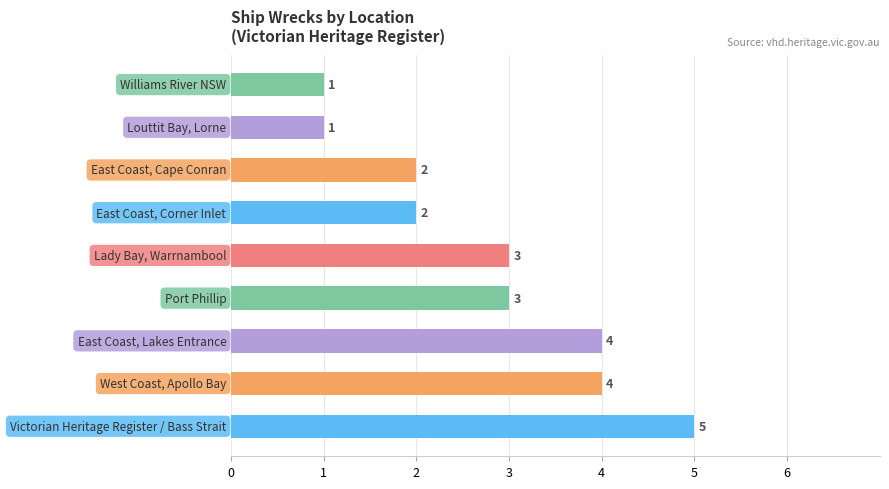

What is the difference between the maximum and minimum values?

4